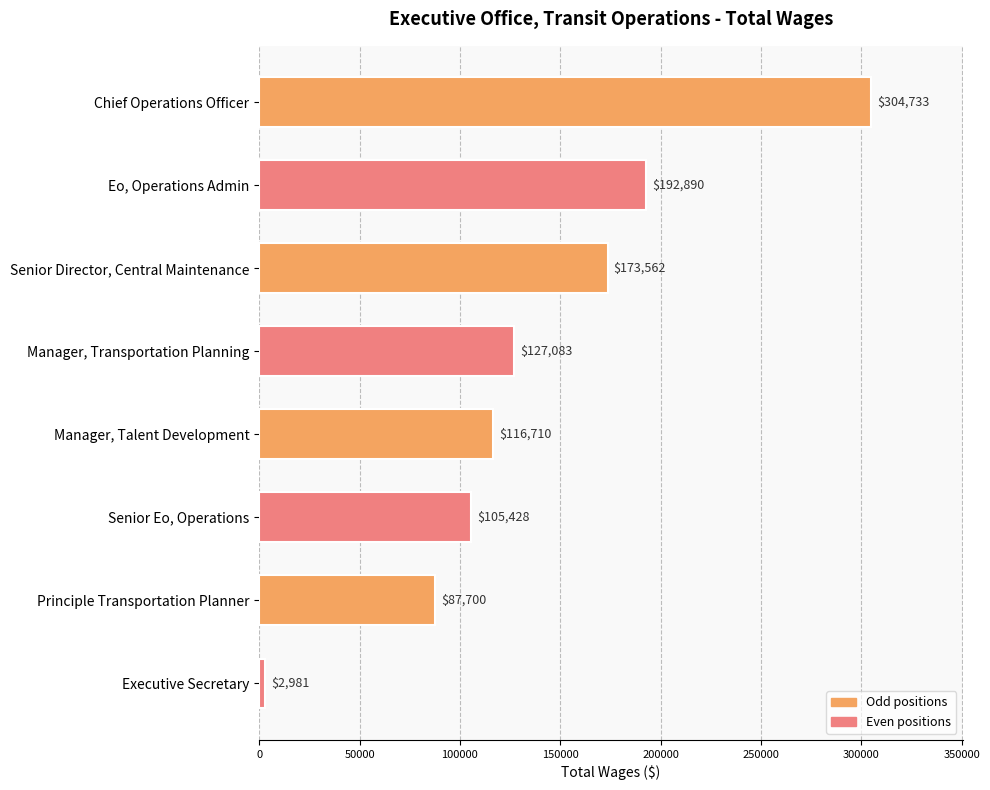

Reading top to bottom, what are all the values shown in this chart?

304733	192890	173562	127083	116710	105428	87700	2981